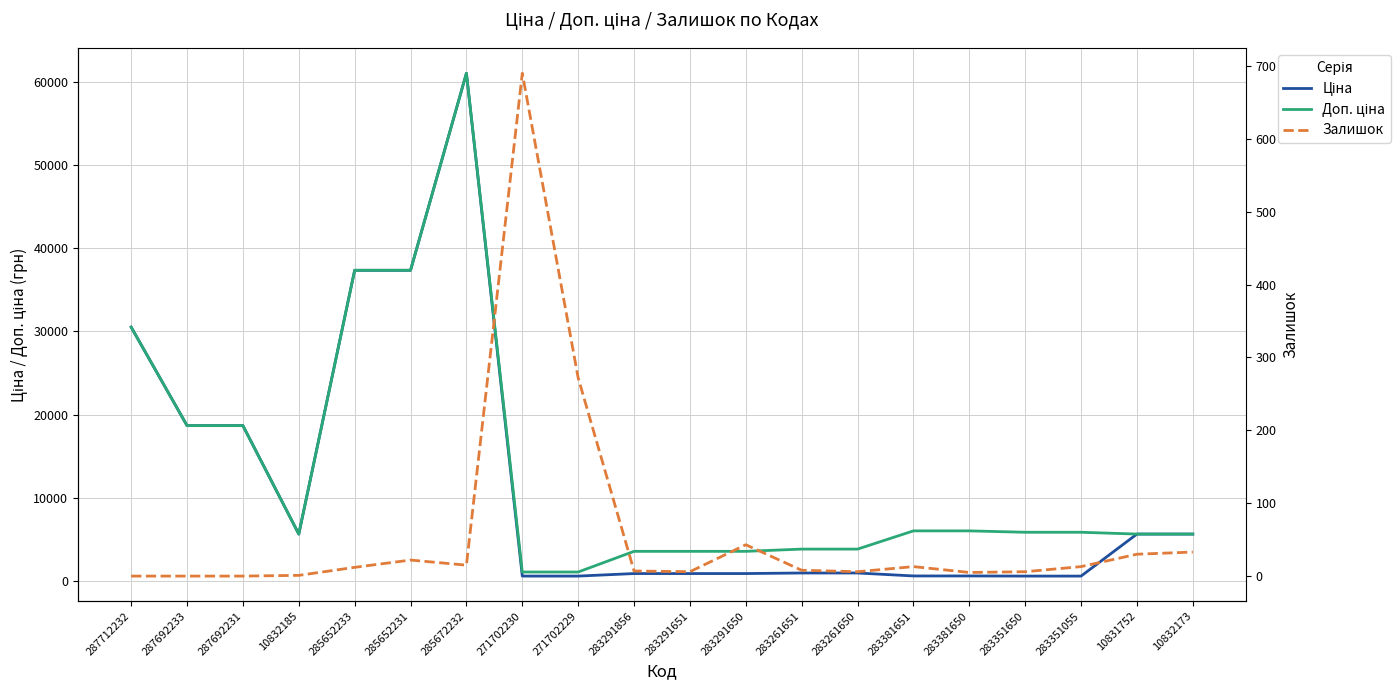

Reading right to left, extract all data points from this chart.

Ціна: 5636.0	5636.0	585.3	585.3	602.1	602.1	957.1	957.1	889.9	889.9	889.9	586.0	586.0	61024.7	37343.0	37343.0	5636.0	18671.5	18671.5	30512.3
Доп. ціна: 5636.0	5636.0	5852.9	5852.9	6020.8	6020.8	3828.4	3828.4	3559.7	3559.7	3559.7	1074.5	1074.5	61024.7	37343.0	37343.0	5636.0	18671.5	18671.5	30512.3
Залишок: 33.0	30.0	13.0	6.0	5.0	13.0	6.0	8.0	43.0	6.0	7.0	272.0	690.0	15.0	22.0	12.0	1.0	0.0	0.0	0.0